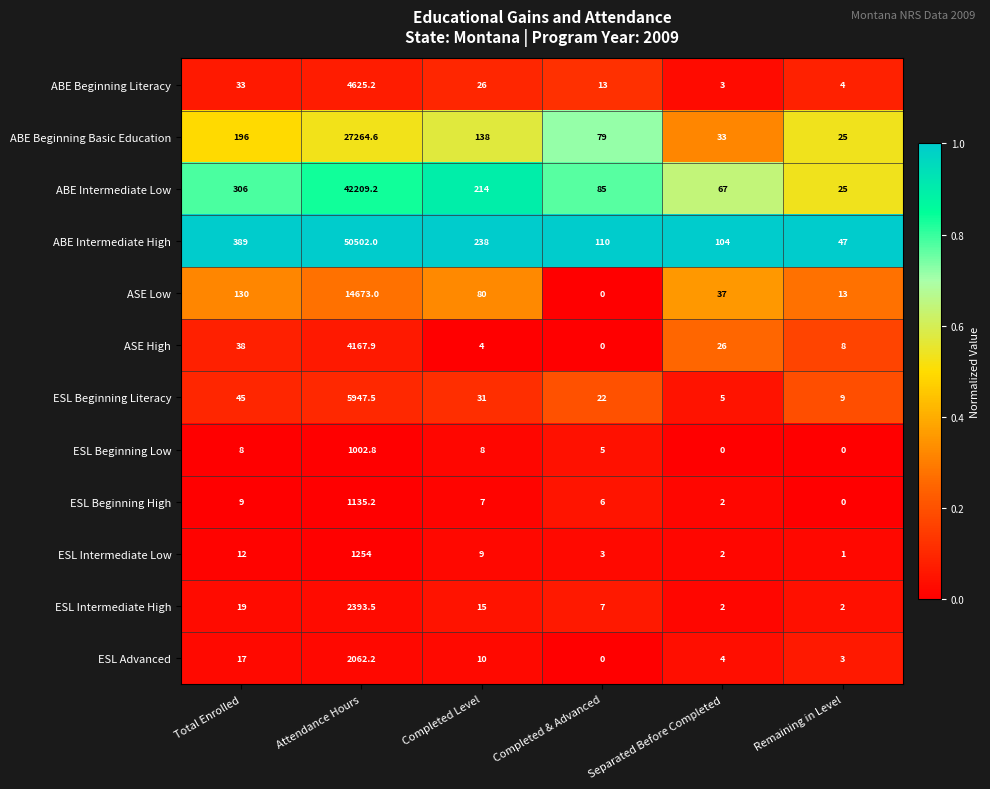

True or false: ABE Intermediate High has a value of 104.0 at Separated Before Completed.

True